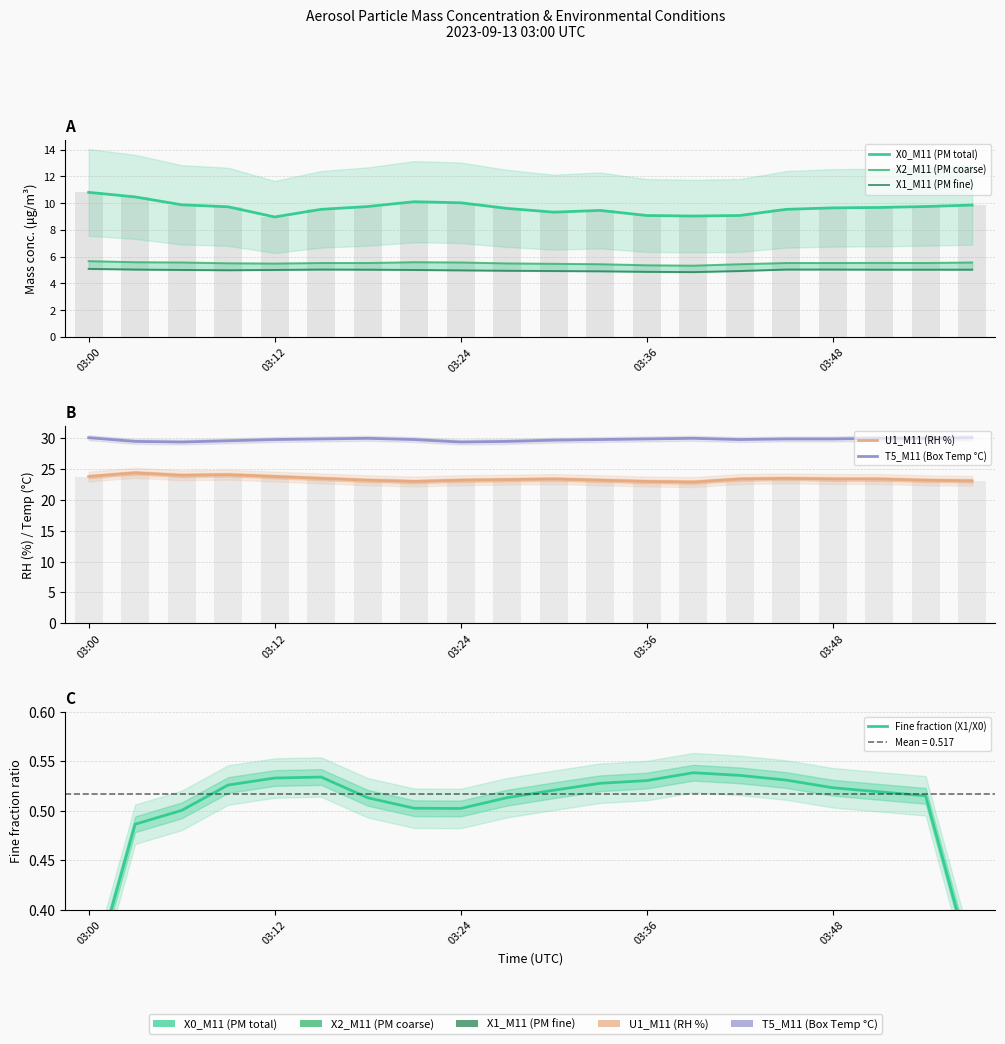

What is the average value of the X2_M11 (PM coarse) series?

5.5